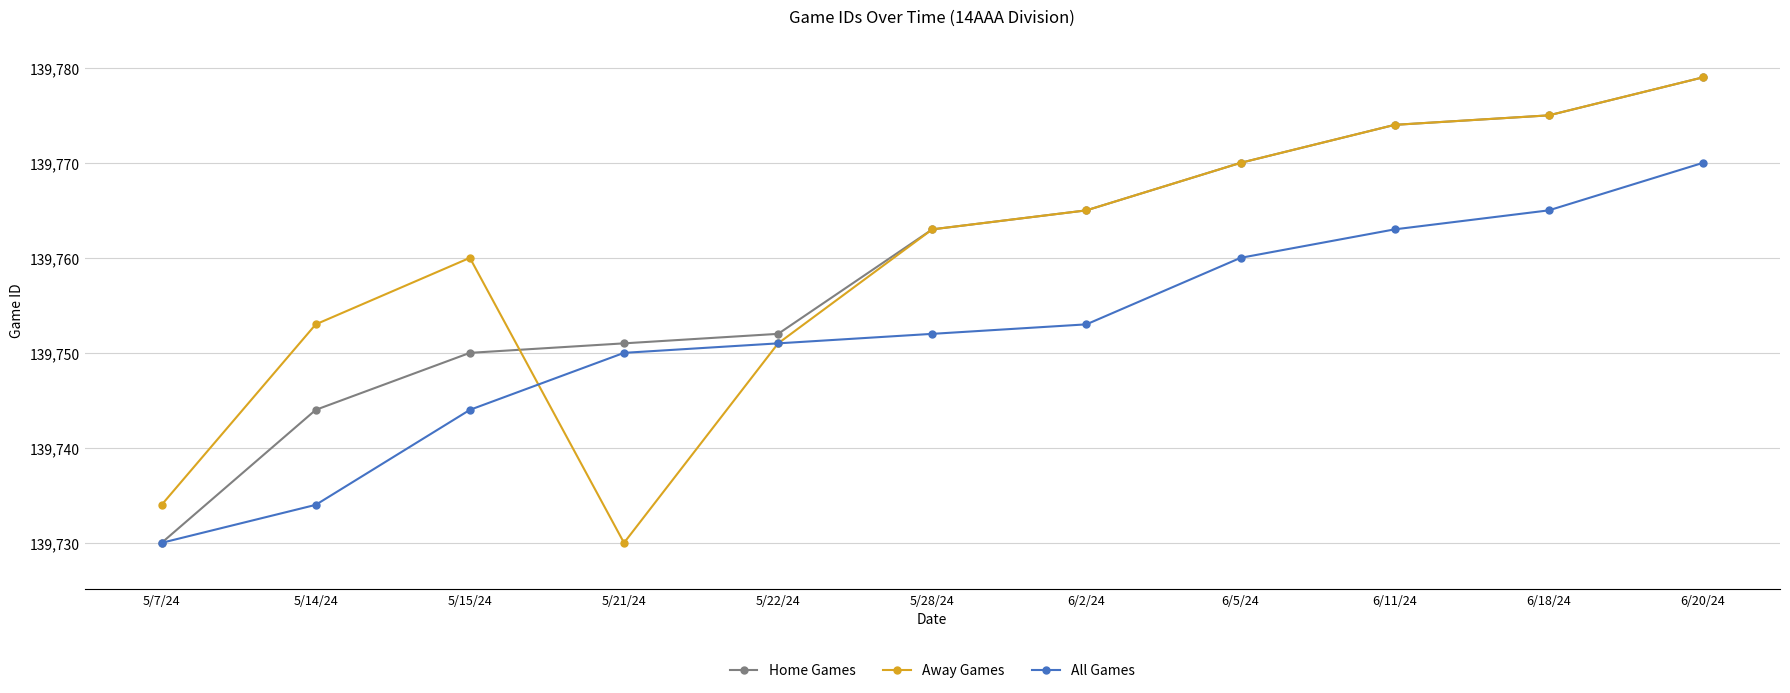

How many series are shown in this chart?

3